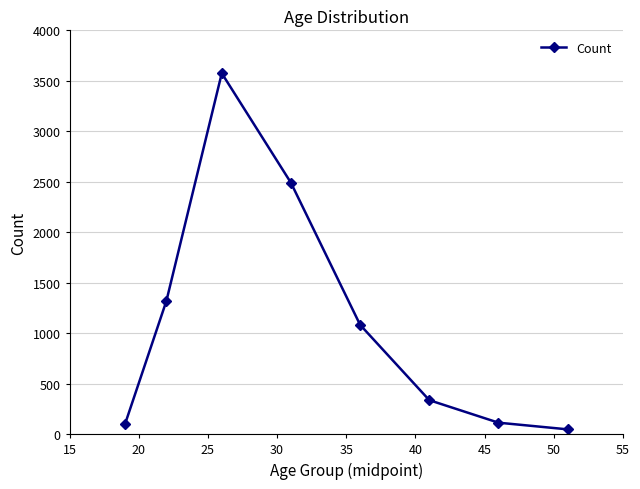

True or false: the data has more than 2 interior local peaks.

False